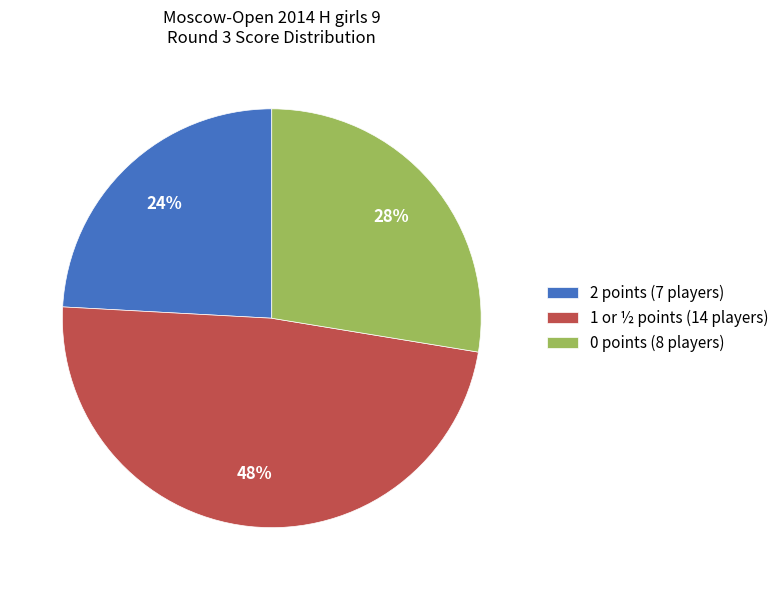

True or false: 1 or ½ points (14 players) accounts for 48% of the total.

True